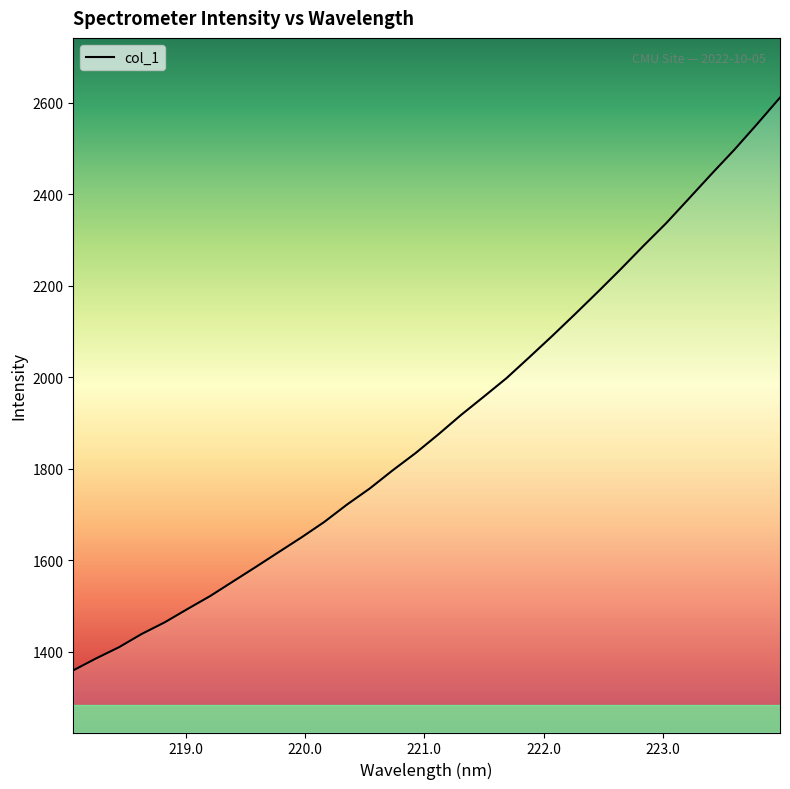

What is the smallest value displayed?

1359.0